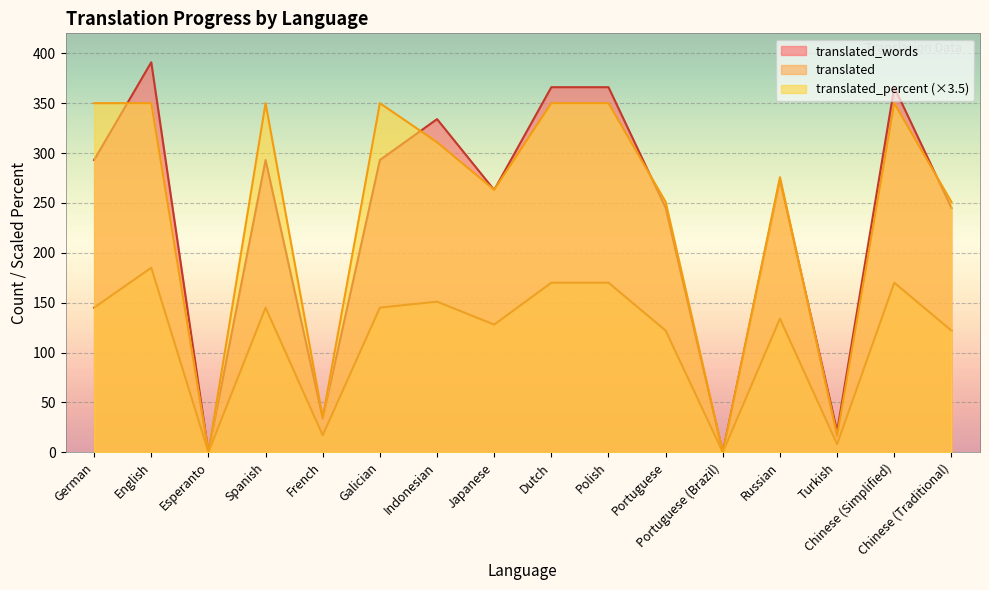

How many lines are shown in the chart?

3